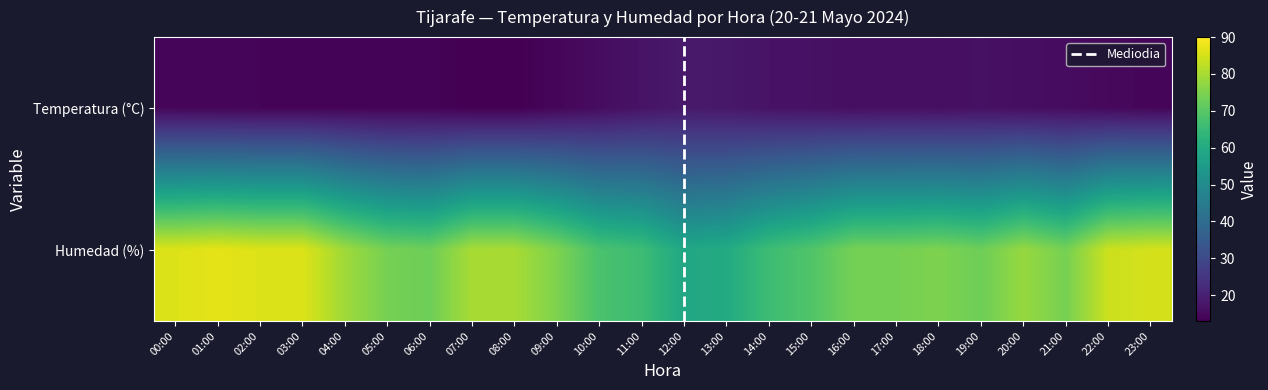

Reading left to right, what are all the values shown in this chart?

00:00: 0=14.3	1=86.0
01:00: 0=14.1	1=87.0
02:00: 0=13.9	1=86.0
03:00: 0=13.9	1=86.0
04:00: 0=13.9	1=79.0
05:00: 0=13.8	1=74.0
06:00: 0=13.8	1=73.0
07:00: 0=13.0	1=80.0
08:00: 0=13.0	1=80.0
09:00: 0=14.3	1=75.0
10:00: 0=15.5	1=68.0
11:00: 0=17.0	1=66.0
12:00: 0=18.3	1=59.0
13:00: 0=18.0	1=60.0
14:00: 0=16.9	1=66.0
15:00: 0=16.6	1=69.0
16:00: 0=16.0	1=74.0
17:00: 0=16.2	1=74.0
18:00: 0=16.0	1=75.0
19:00: 0=16.4	1=73.0
20:00: 0=15.9	1=78.0
21:00: 0=15.5	1=74.0
22:00: 0=14.8	1=84.0
23:00: 0=14.3	1=85.0